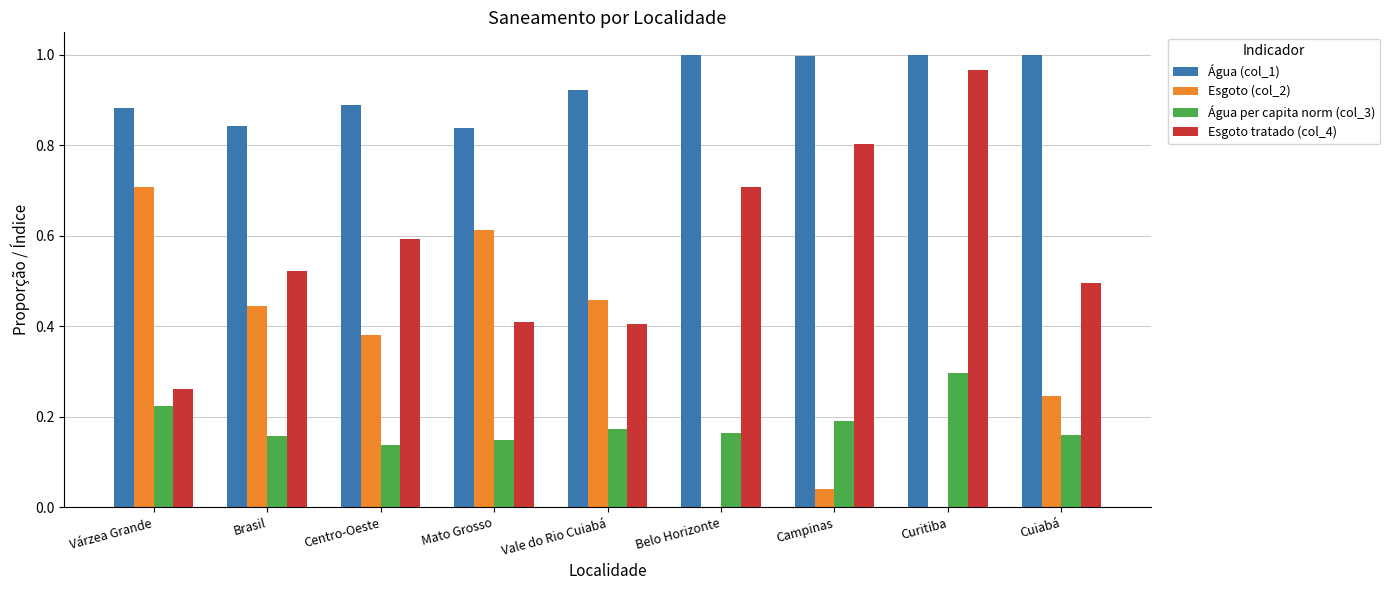

True or false: Esgoto (col_2) has a value of 0.6 at Brasil.

False